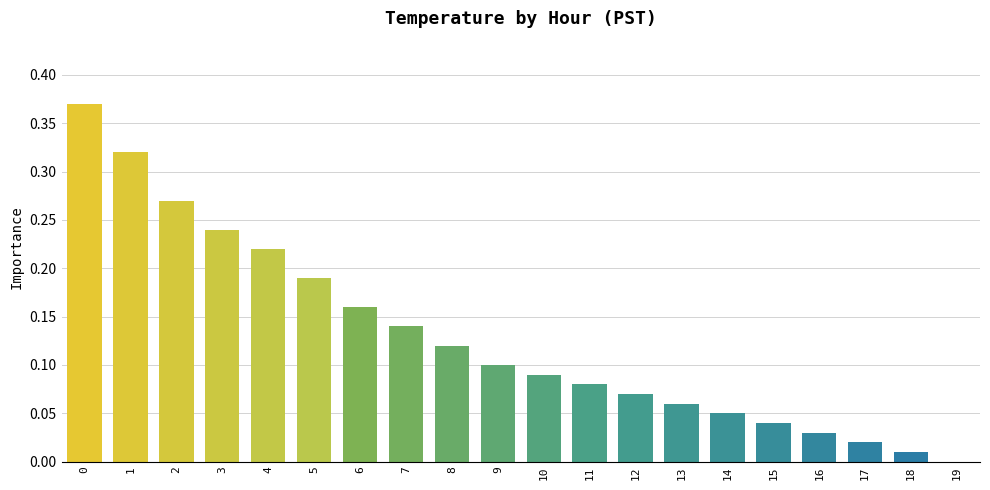

What is the sum of all values?

2.6